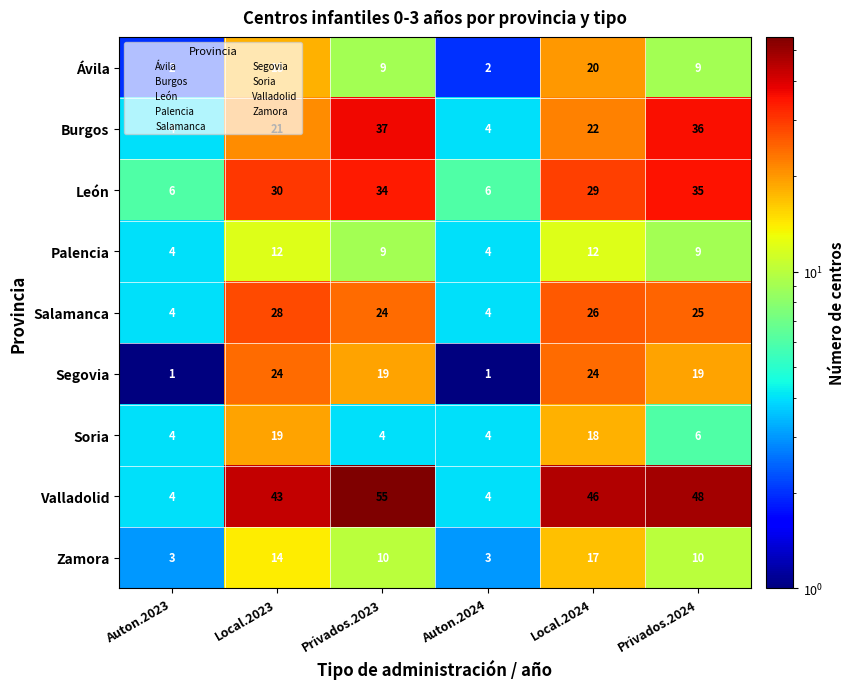

Which label corresponds to the largest value in the chart?

Privados.2023